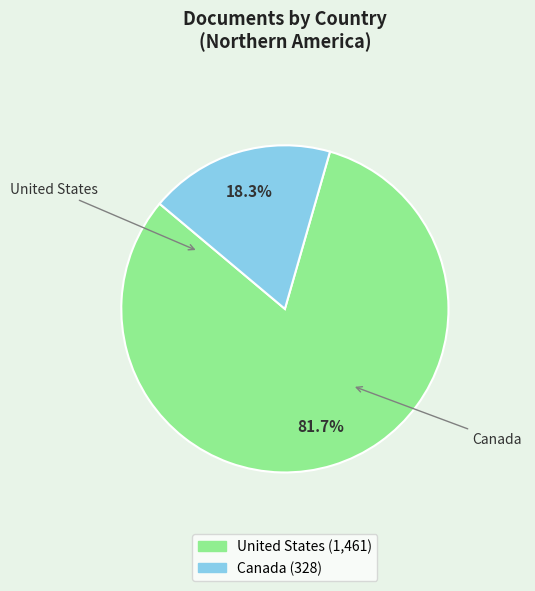

Approximately how many times larger is the value at Canada compared to United States?

0.2